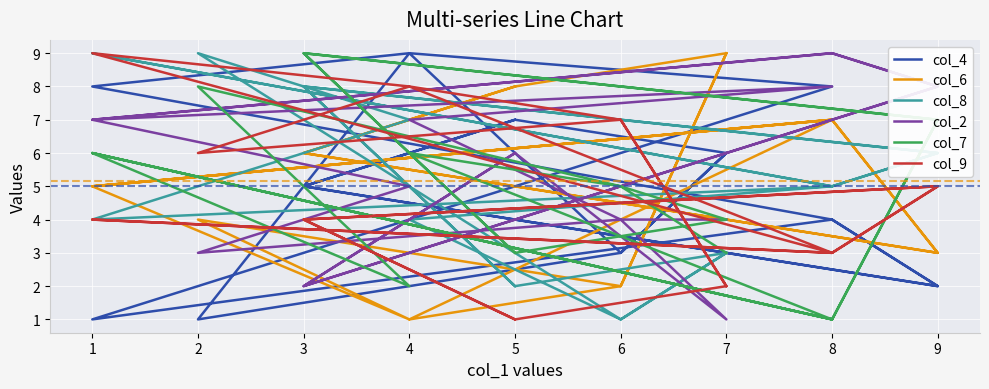

Rank the categories by col_6 value from lowest to highest.

4, 4, 6, 6, 9, 9, 2, 1, 1, 3, 3, 8, 8, 8, 5, 5, 7, 7